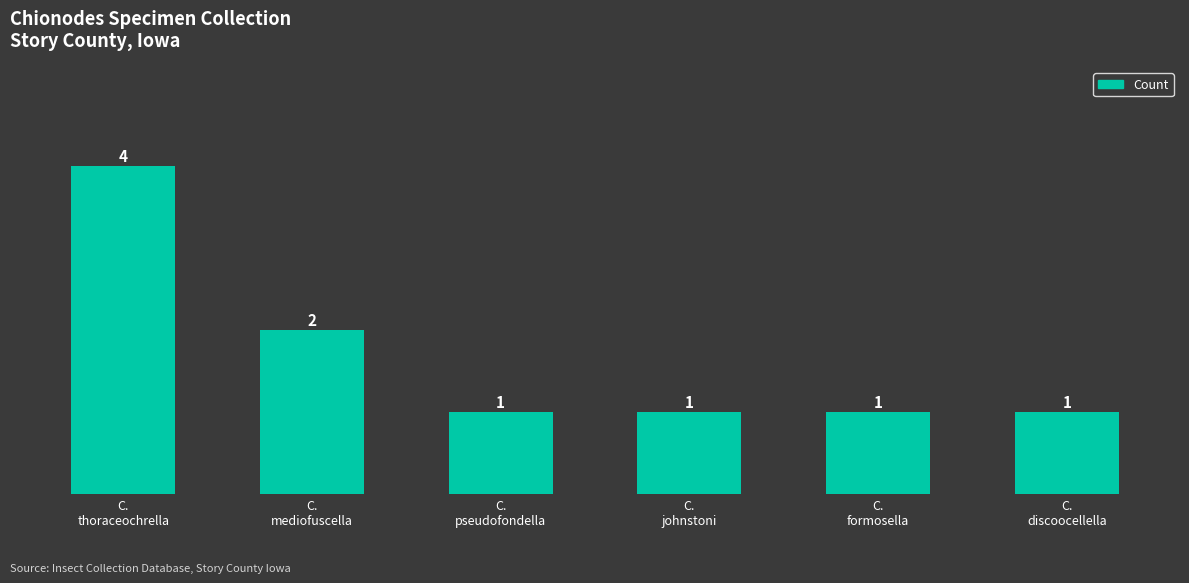

What is the difference between the maximum and minimum values?

3